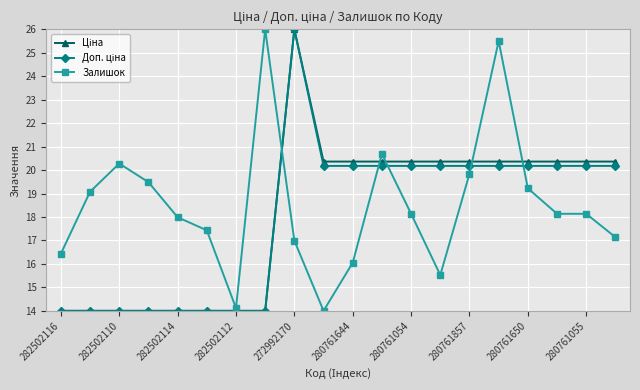

What is the greatest value displayed?

26.0